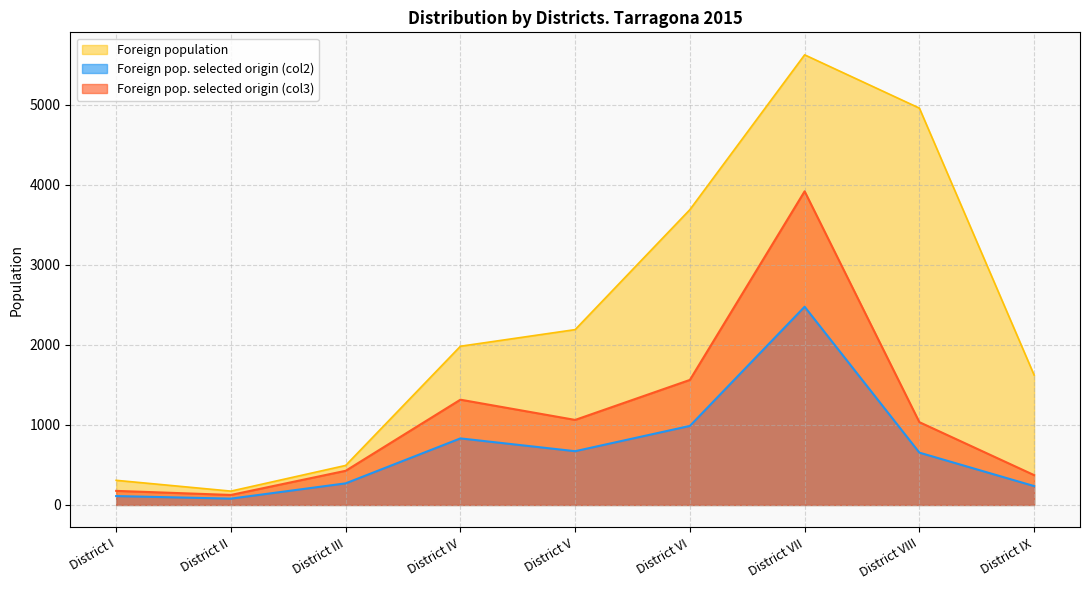

What is the total value across all series at District IX?

2233